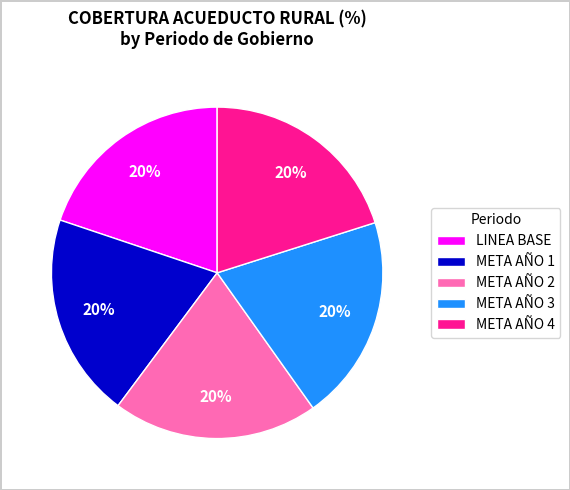

To the nearest percent, what portion does META AÑO 1 represent?

20%